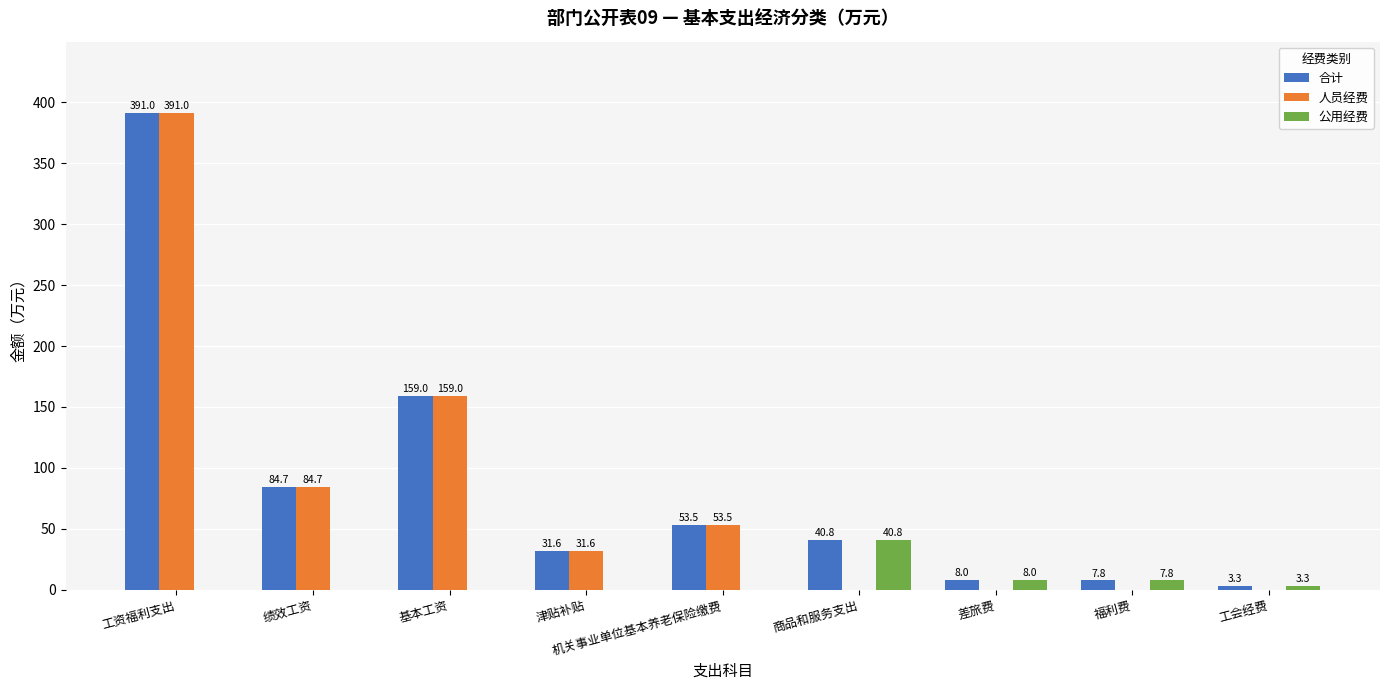

How many data points does each series have?

9